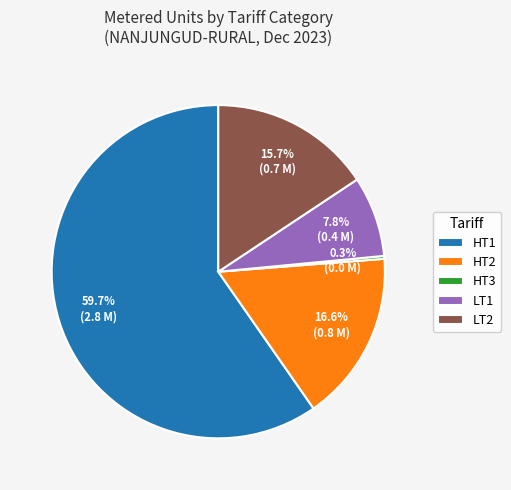

What is the total percentage of HT1 and LT2?

75.3%